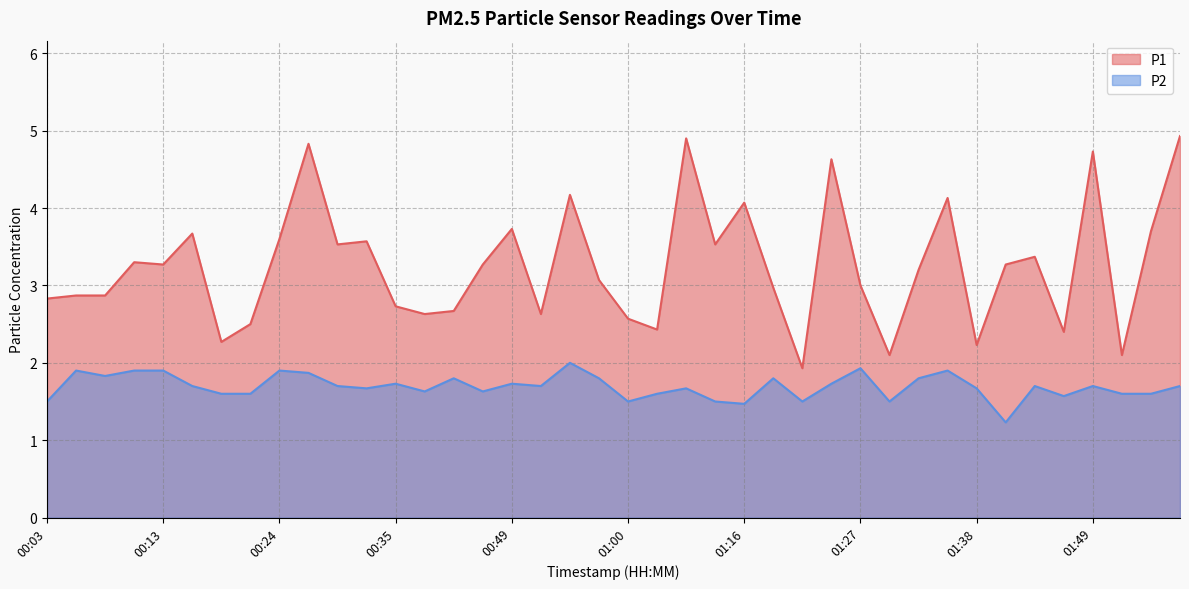

List the series in order of their overall mean, lowest first.

P2, P1